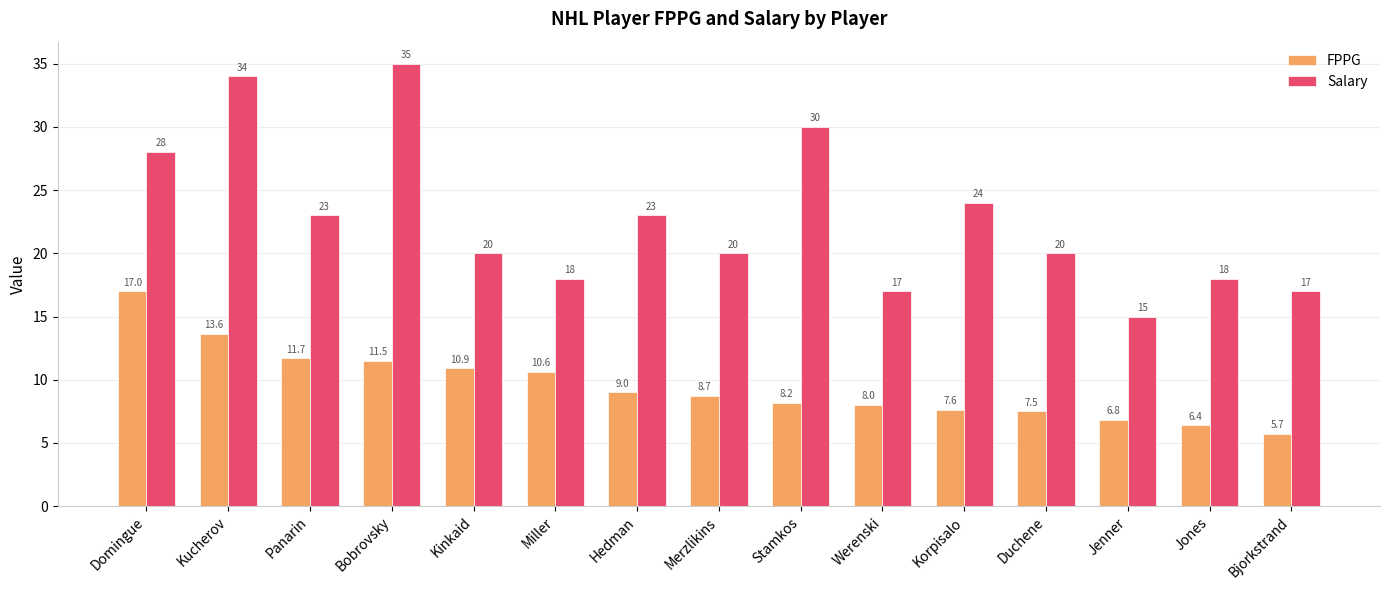

Which series changed the most between Bobrovsky and Miller?

Salary